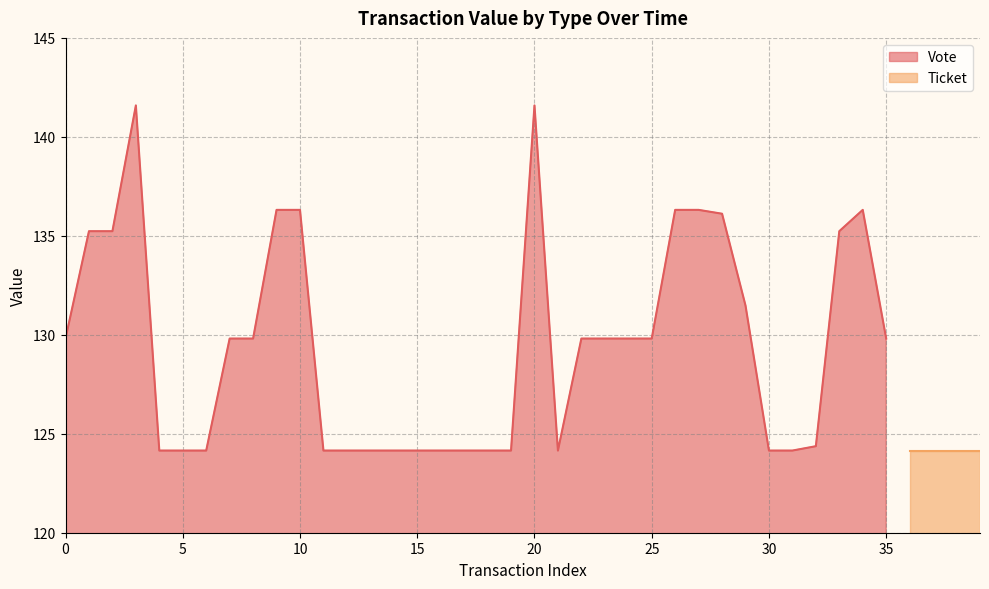

What is the sum of all values?

4663.1